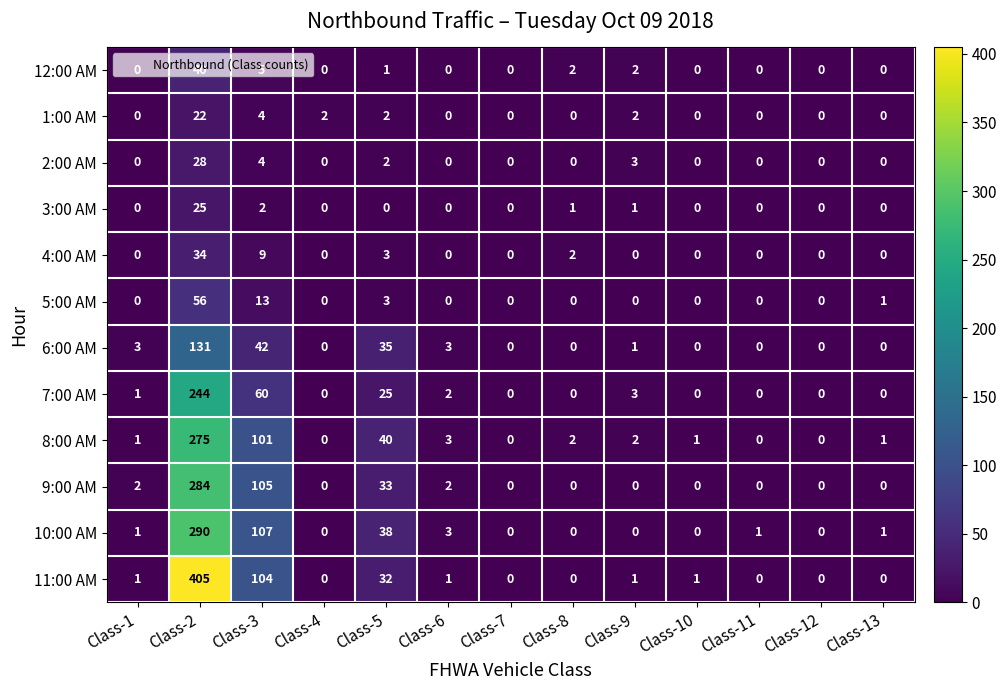

What is the total value across all series at Class-6?

14